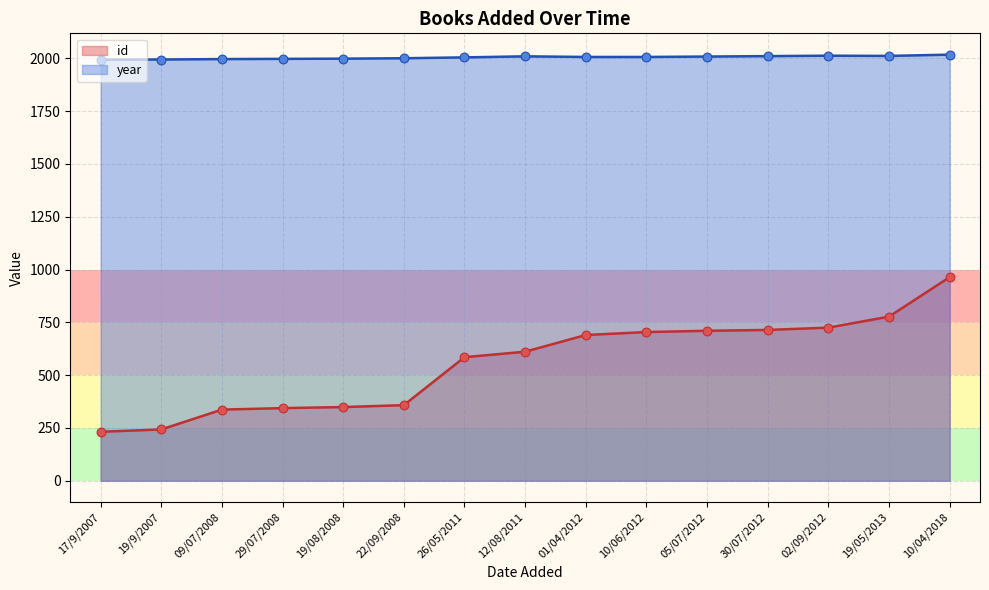

At which category is the sum across all series the highest?

10/04/2018